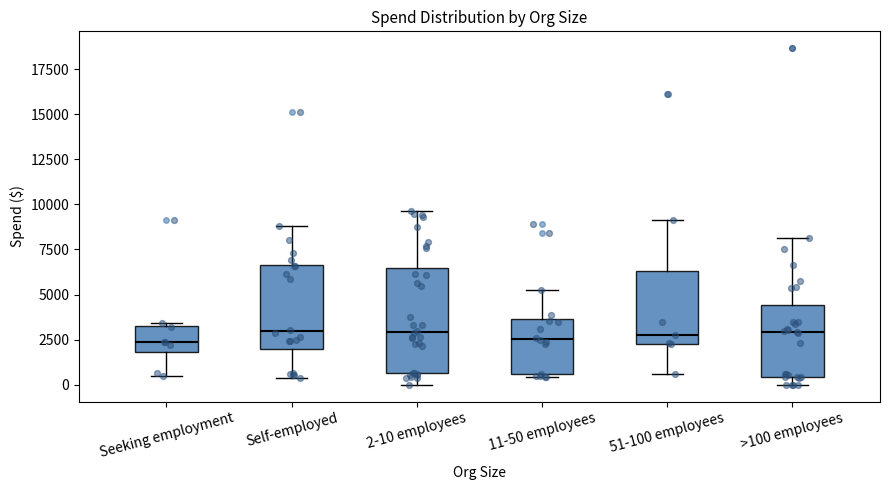

Reading left to right, read every box against the y-axis: the position of its median line, the range the box covers, and the ends of its whiskers. The values are not printed on the chart, so give them approximately, as read against the axis.

Seeking employment: median 2500, box 2000 to 3000, whiskers 500 to 3500
Self-employed: median 3000, box 2000 to 6500, whiskers 500 to 9000
2-10 employees: median 3000, box 500 to 6500, whiskers 0 to 9500
11-50 employees: median 2500, box 500 to 3500, whiskers 500 to 5500
51-100 employees: median 2500 (just above the box's lower edge), box 2500 to 6500, whiskers 500 to 9000
>100 employees: median 3000, box 500 to 4500, whiskers 0 to 8000